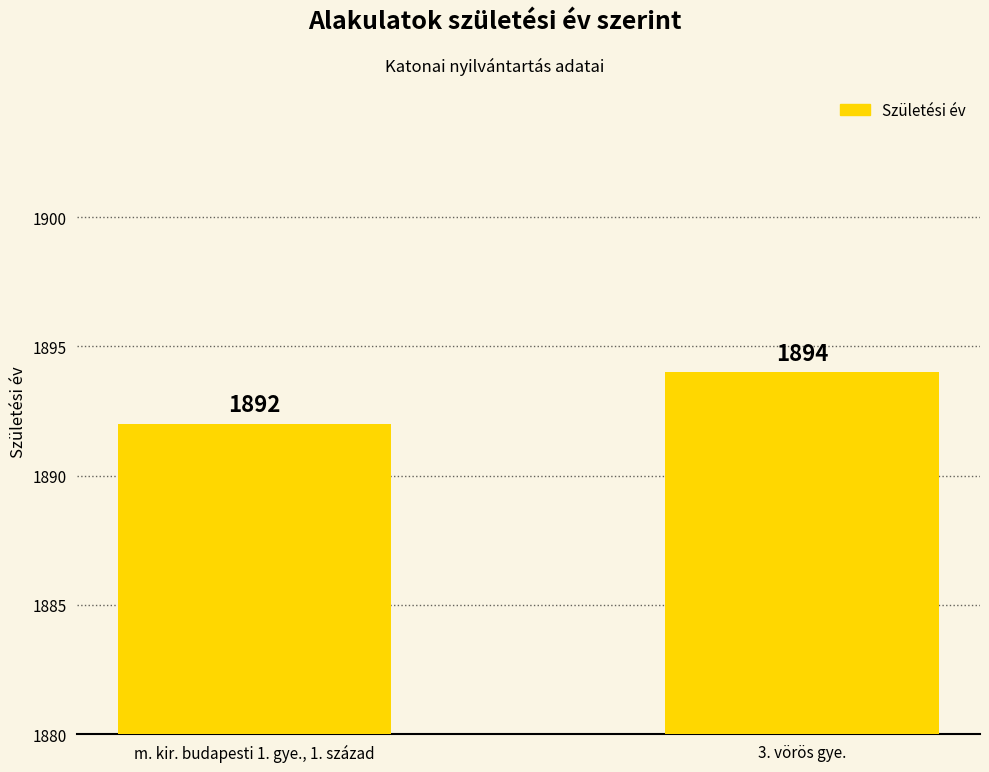

Count the values in the range 1892 to 1894.

2